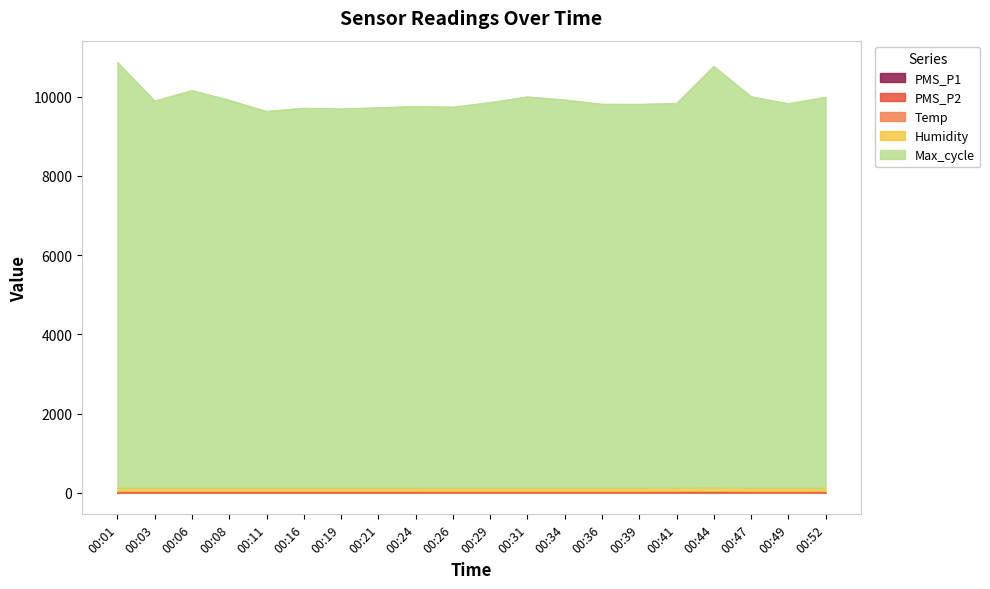

At which category does Max_cycle reach its first local valley?

00:03